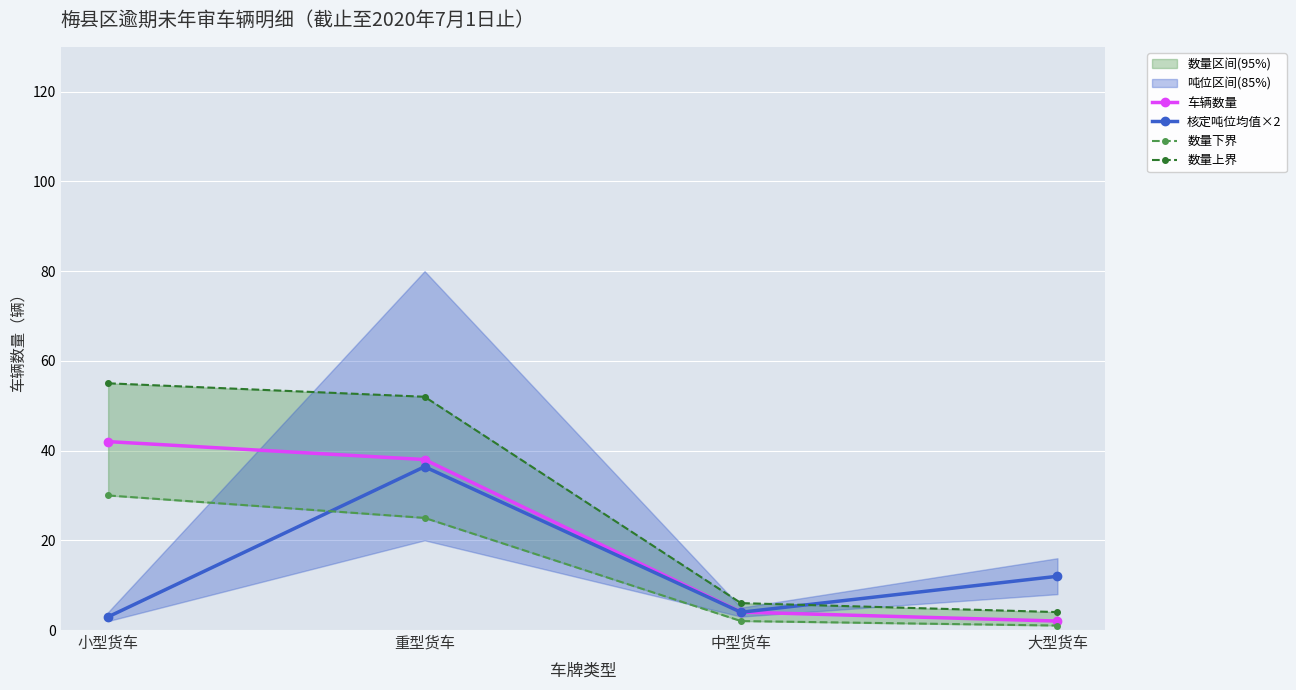

Which series has the largest total across all categories?

数量上界